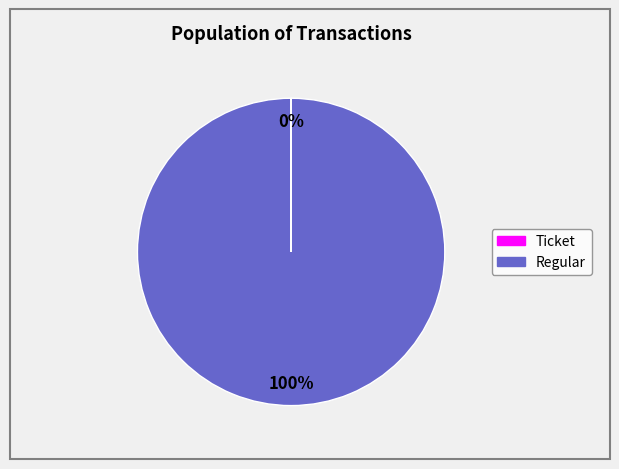

Does any single category account for the majority?

Yes